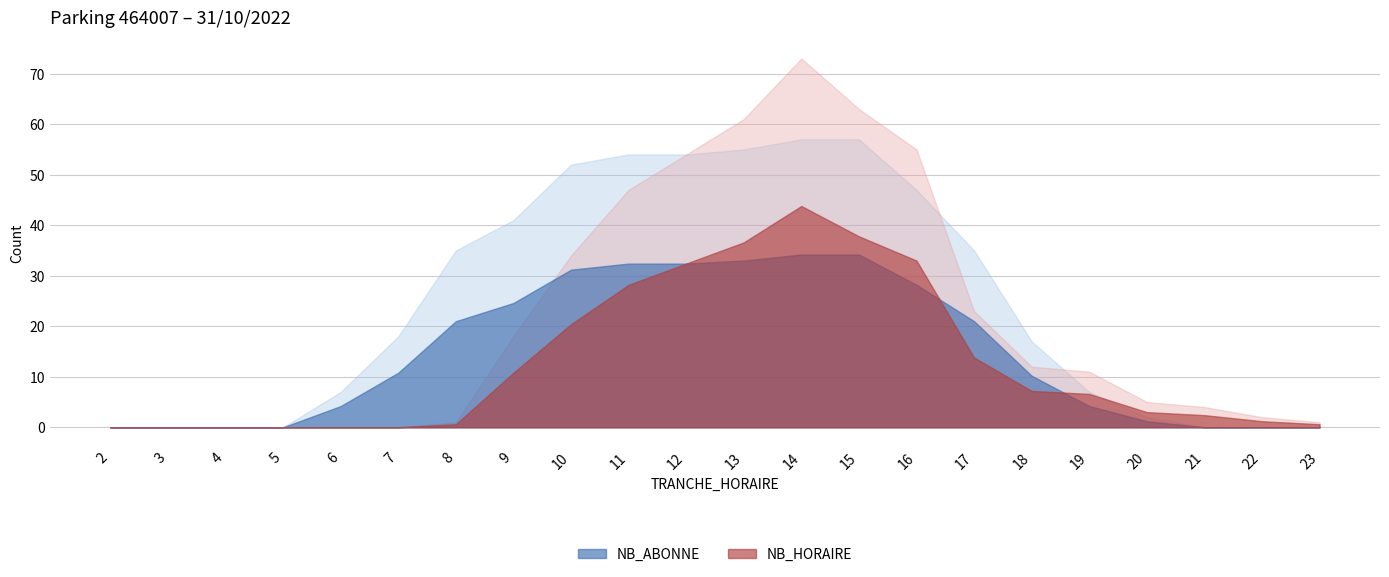

How many values in the NB_ABONNE series exceed 18?

10